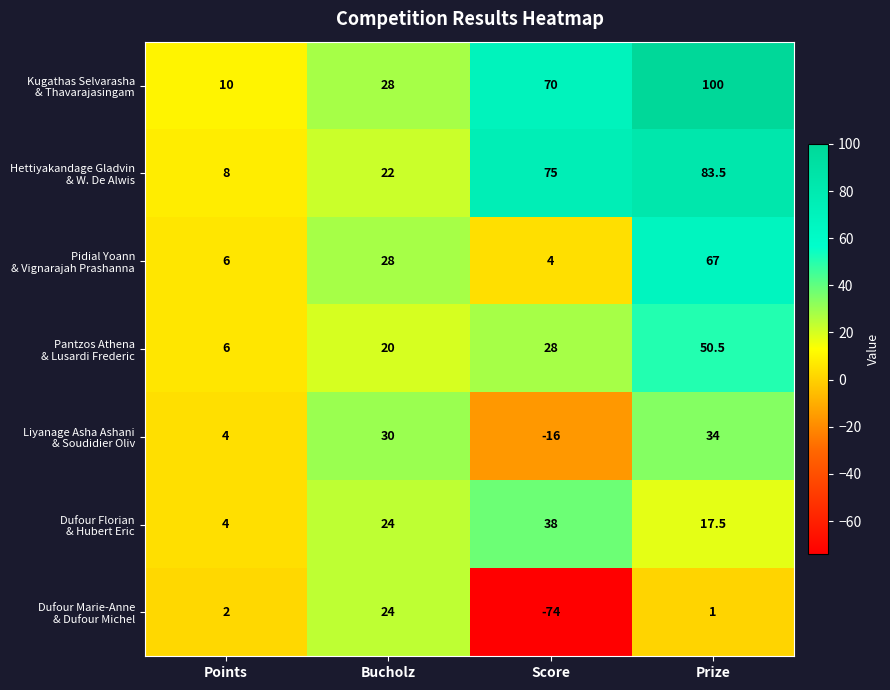

Which label corresponds to the largest value in the chart?

Prize